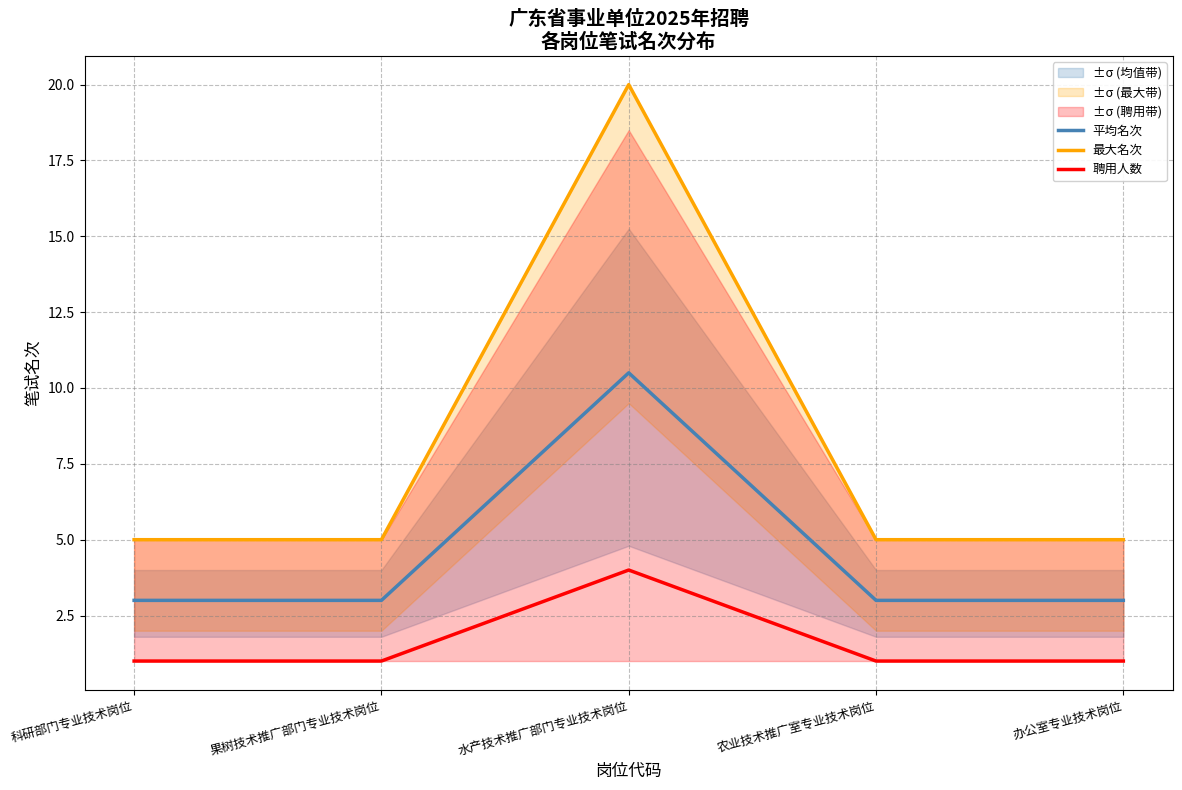

What is the difference between the 聘用人数 values at 果树技术推广部门专业技术岗位 and 水产技术推广部门专业技术岗位?

3.0